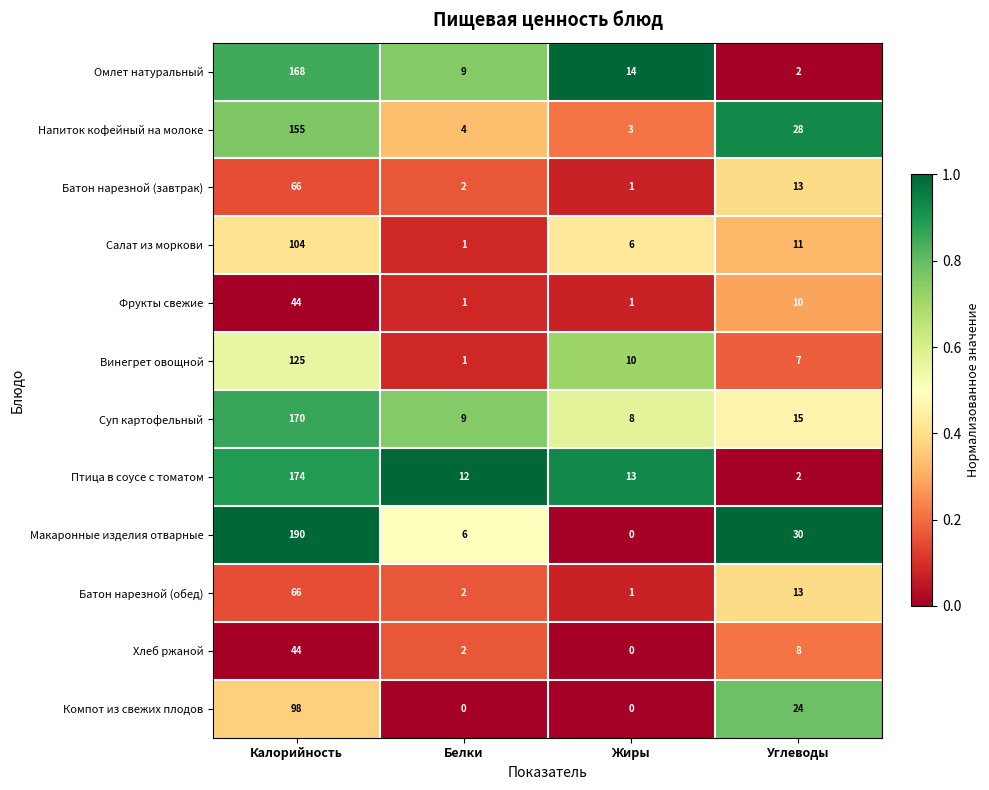

At which label does Суп картофельный reach its minimum?

Жиры